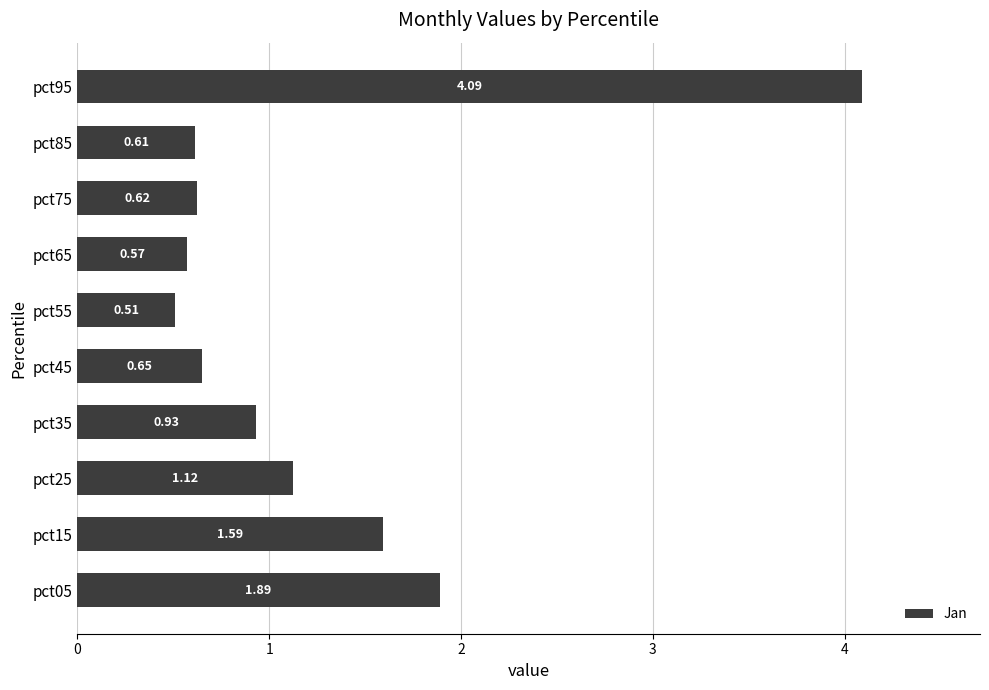

Between pct15 and pct35, which is larger?

pct15